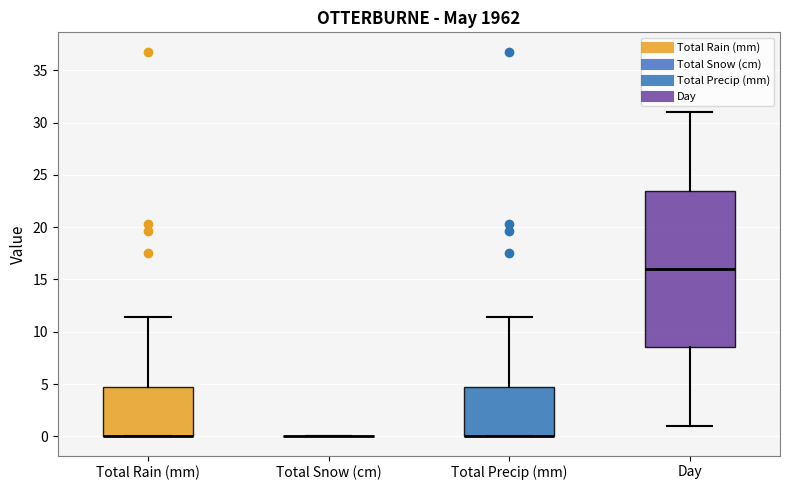

Reading left to right, read every box against the y-axis: the position of its median line, the range the box covers, and the ends of its whiskers. The values are not printed on the chart, so give them approximately, as read against the axis.

Total Rain (mm): median 0.0 (drawn on the box's lower edge), box 0.0 to 4.5, whiskers 0.0 to 11.5
Total Snow (cm): box collapsed to a line at 0.0, whiskers 0.0 to 0.0
Total Precip (mm): median 0.0 (drawn on the box's lower edge), box 0.0 to 4.5, whiskers 0.0 to 11.5
Day: median 16.0, box 8.5 to 23.5, whiskers 1.0 to 31.0